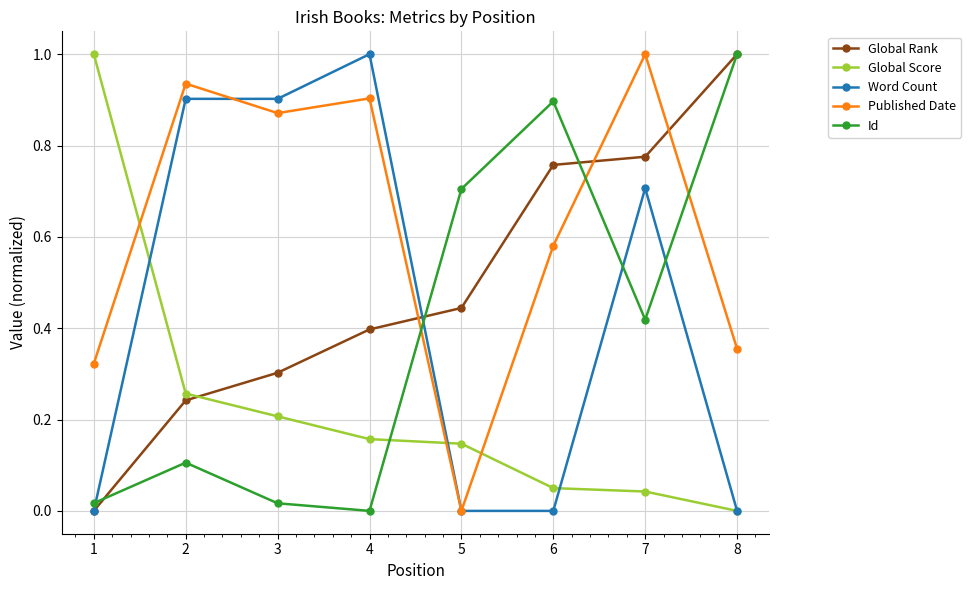

Rank the series at 4 from highest to lowest value.

Word Count, Published Date, Global Rank, Global Score, Id